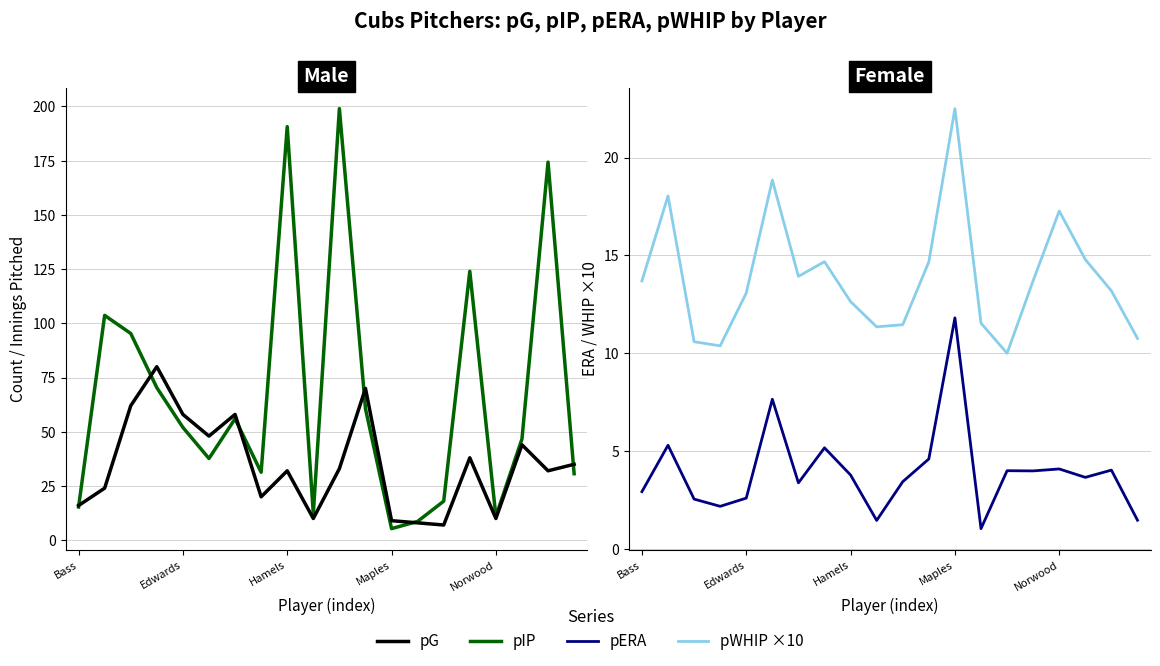

How many intersections are there between pG and pERA?

2